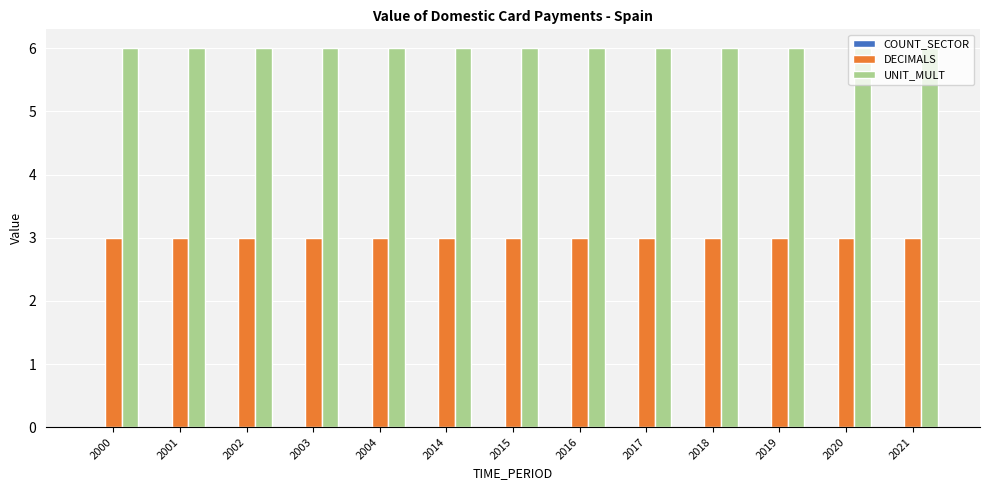

Is it true that UNIT_MULT equals 6 at 2002?

True